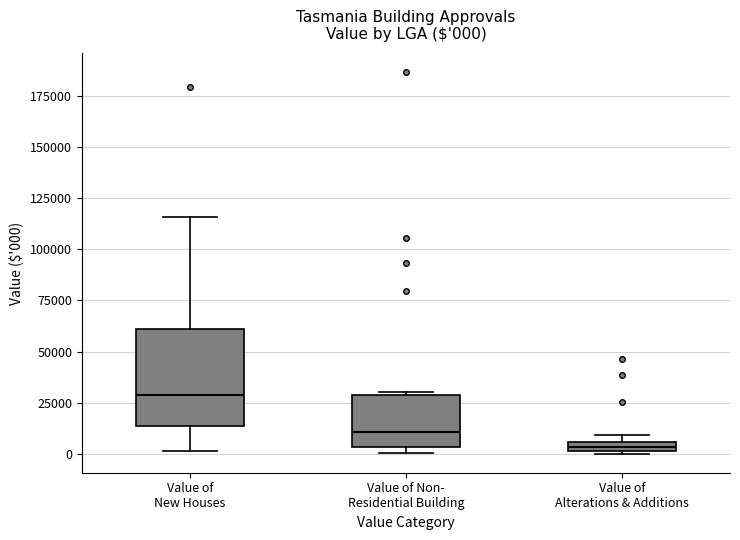

Which box's median line is the lowest?

Value of Alterations & Additions